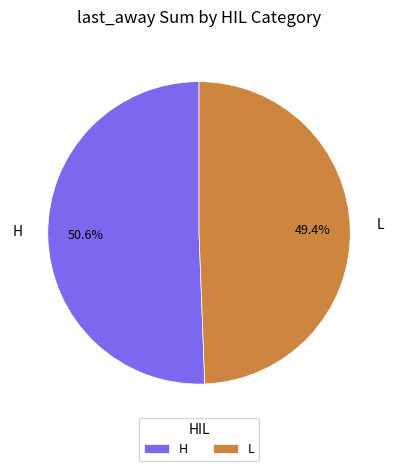

What is the ratio of the value at H to the value at L?

1.0